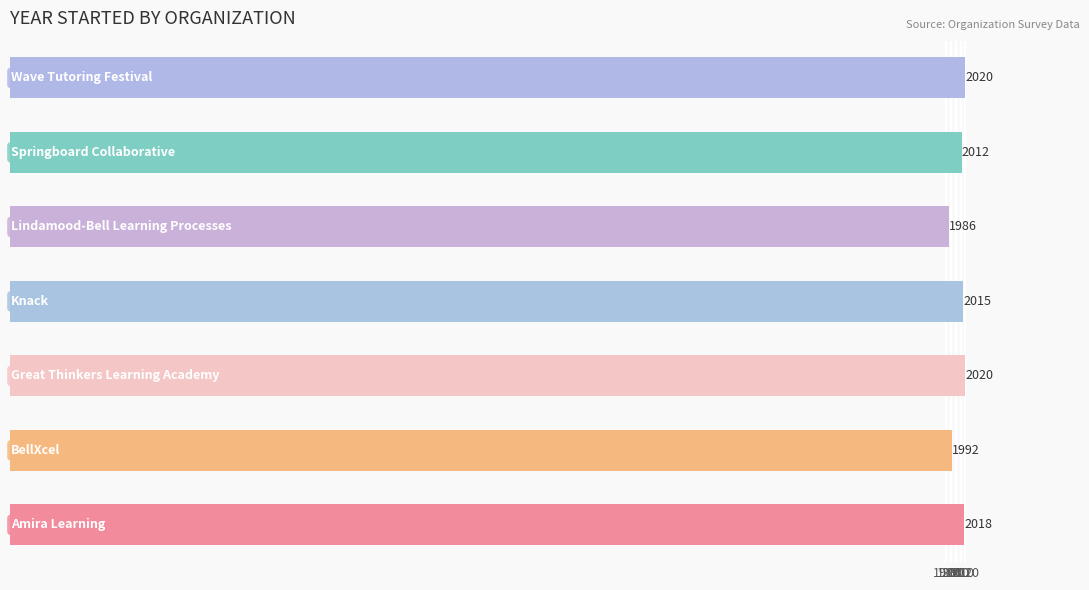

What is the smallest value displayed?

1986